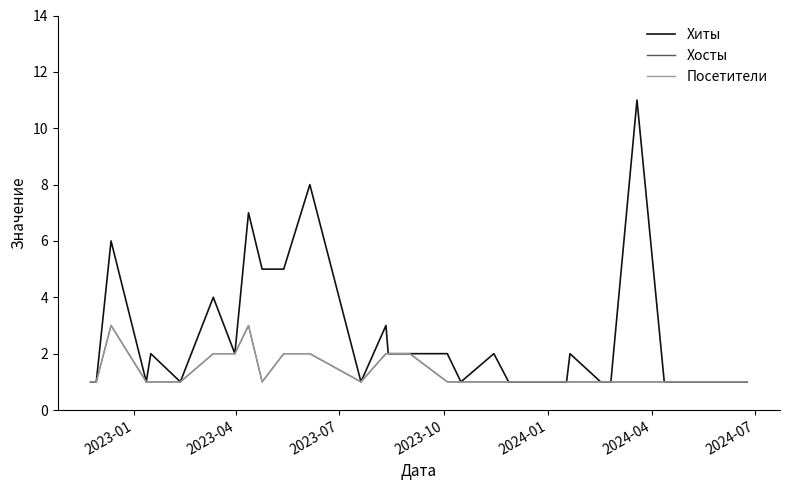

What is the difference between the second highest and minimum values in the Хосты series?

2